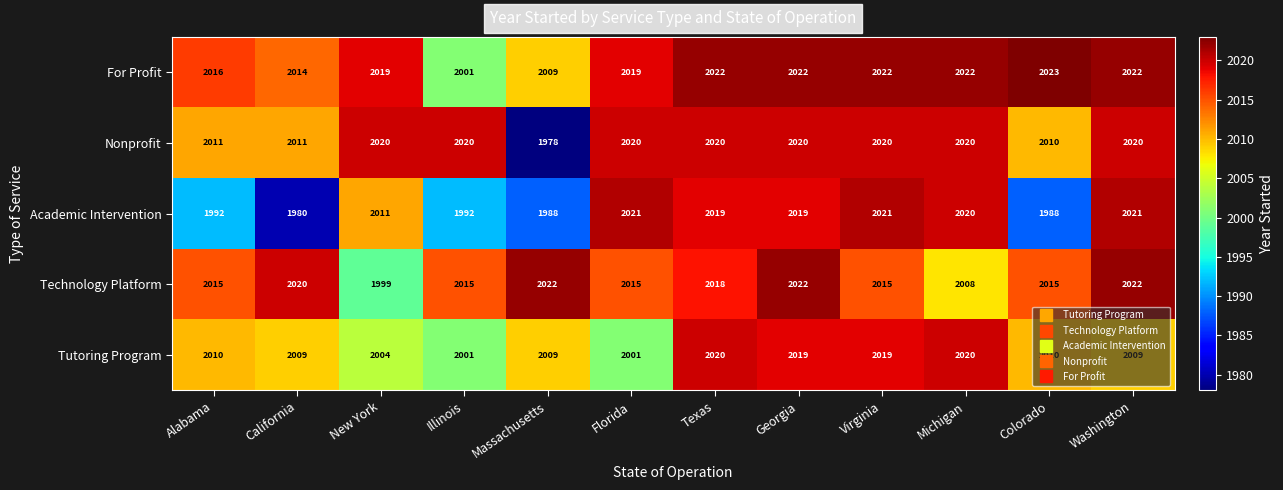

What is the sum of the Technology Platform values at California and Michigan?

4028